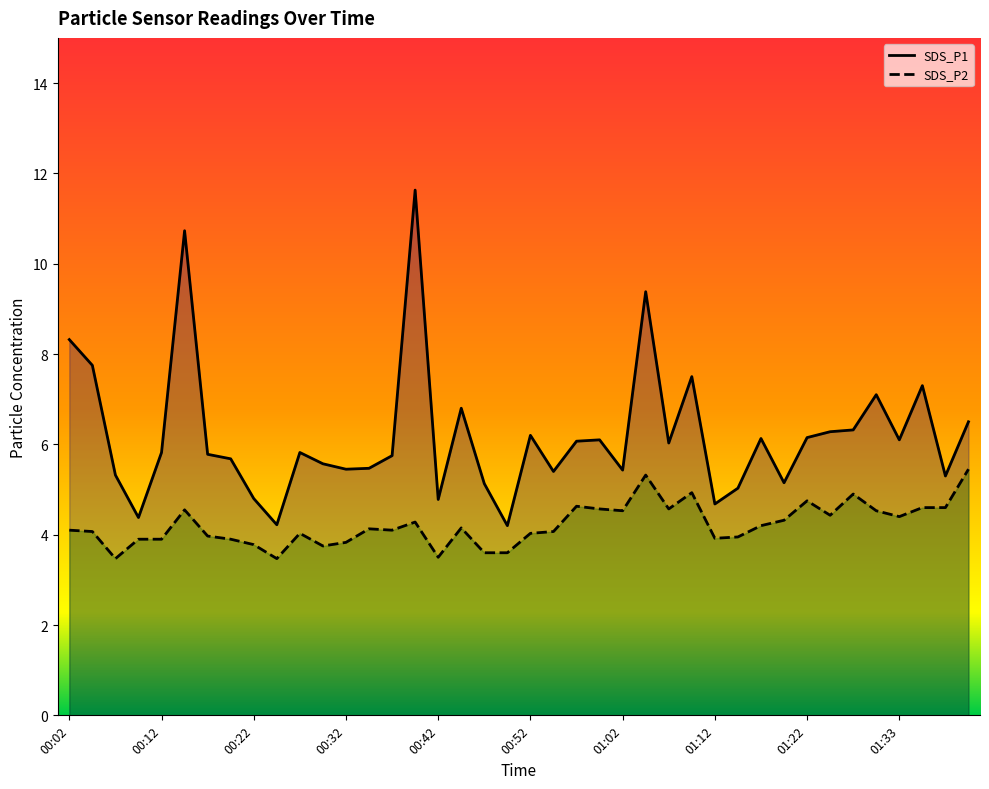

Which series has the largest total across all categories?

SDS_P1